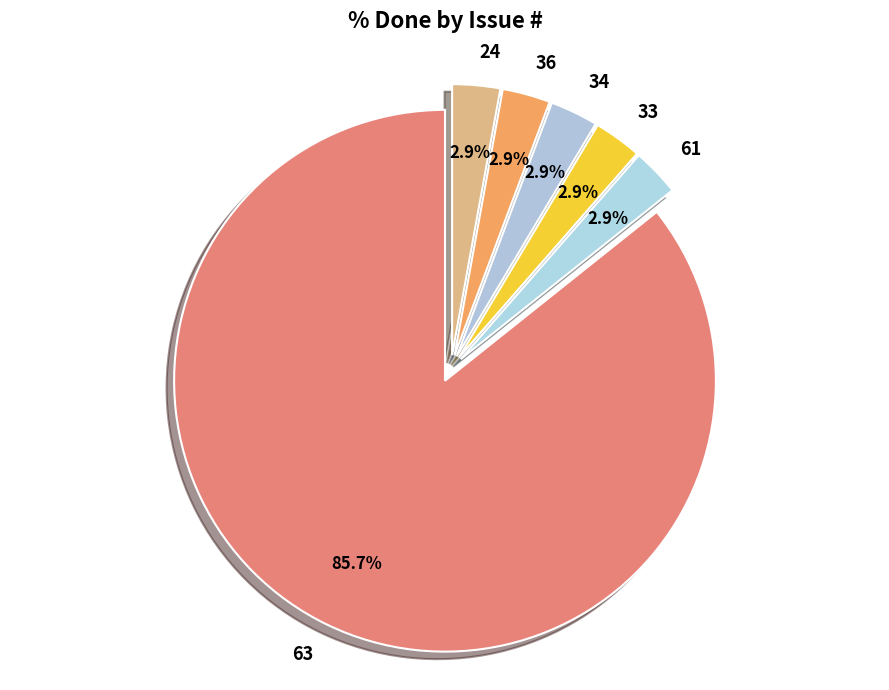

Do 63 and 34 together represent more than half of the pie?

Yes